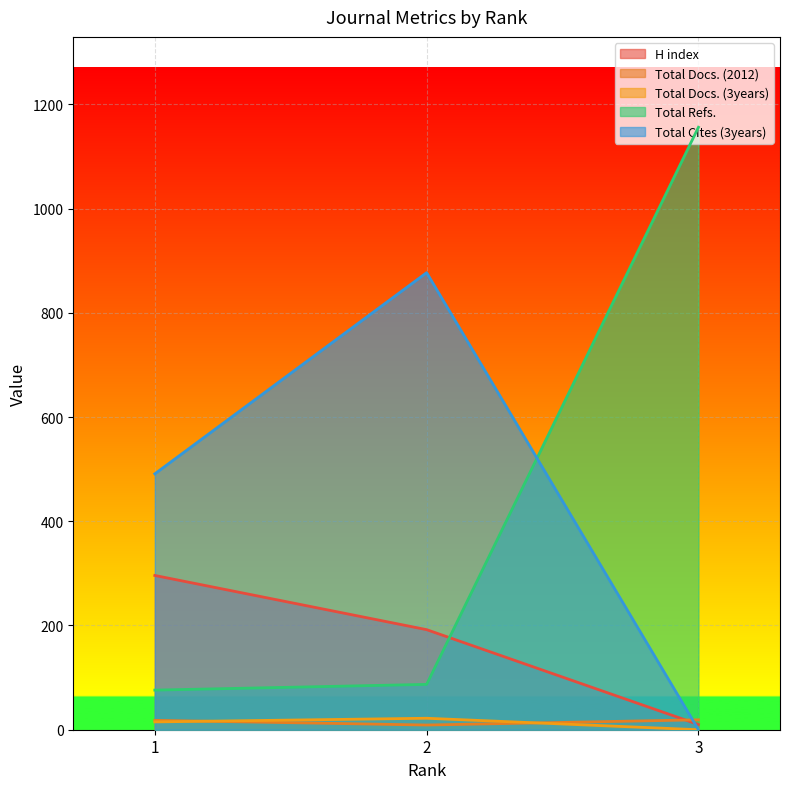

What is the value of the Total Refs. point at the 3rd from the left?

1156